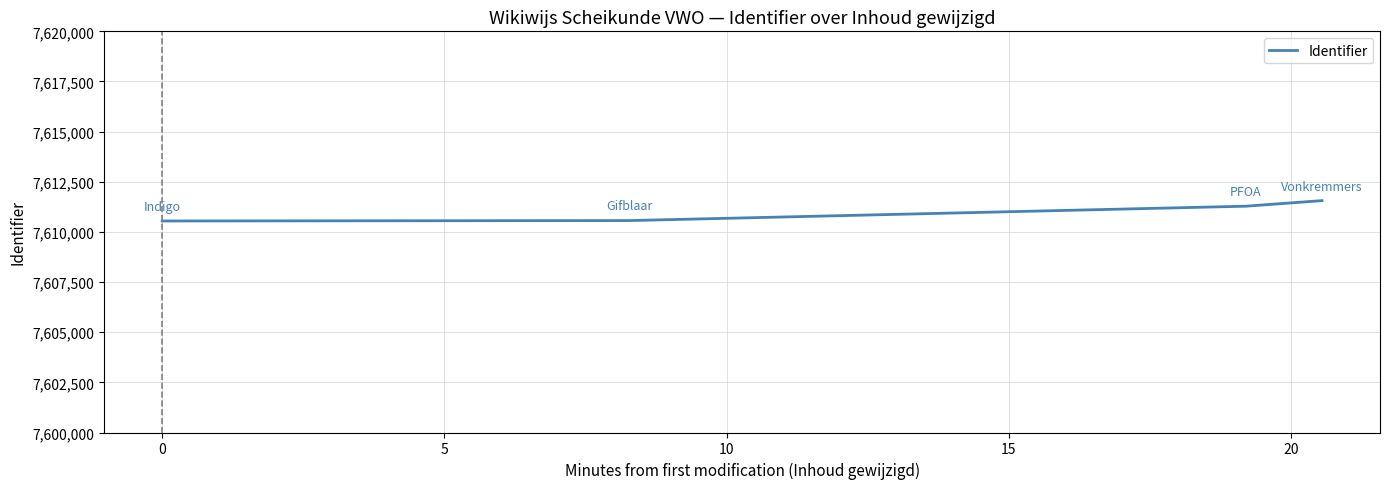

True or false: there are more than 1 points higher than both neighbors.

False